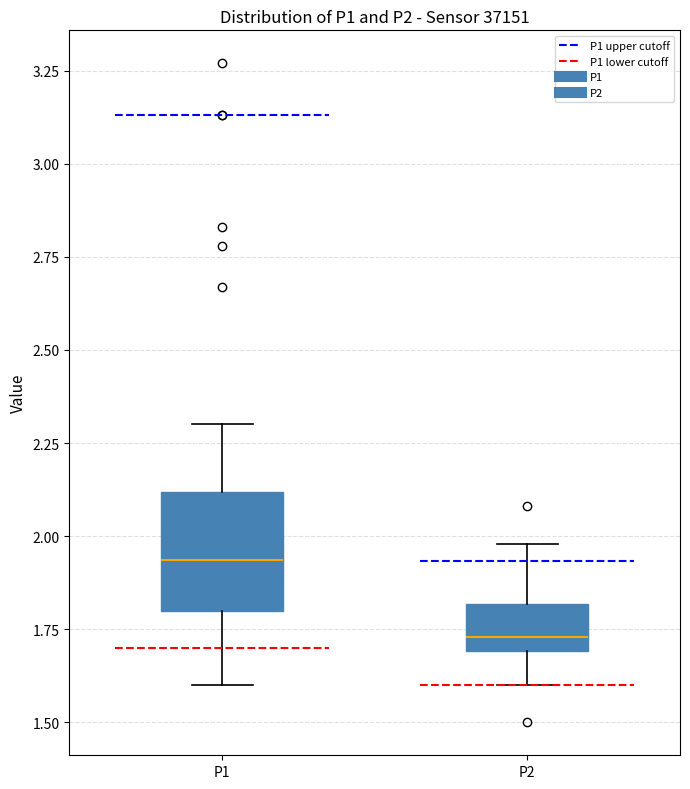

Where is the lower edge of the box for P1 on the y-axis? The values are not printed on the chart, so give them approximately, as read against the axis.

1.80